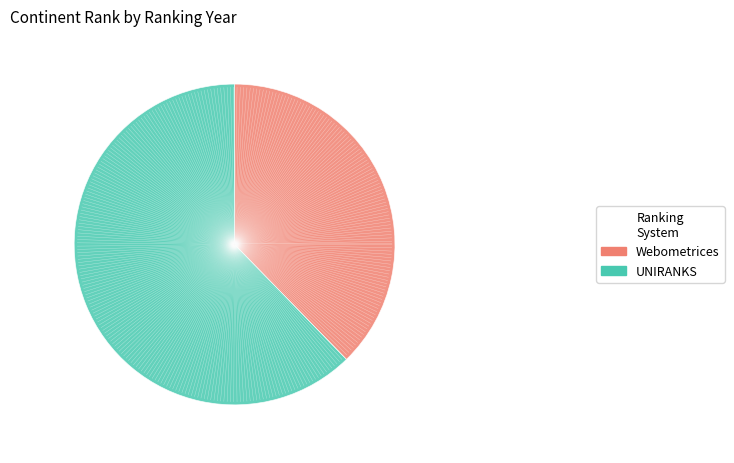

Rank the categories by value from highest to lowest.

UNIRANKS, Webometrices